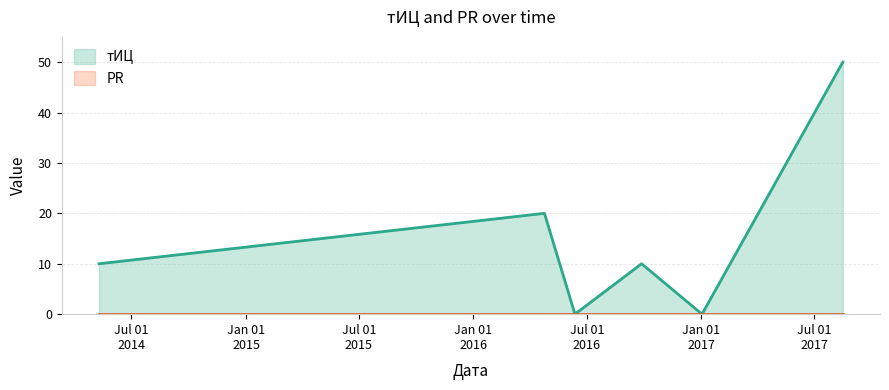

How many categories are shown in the chart?

6